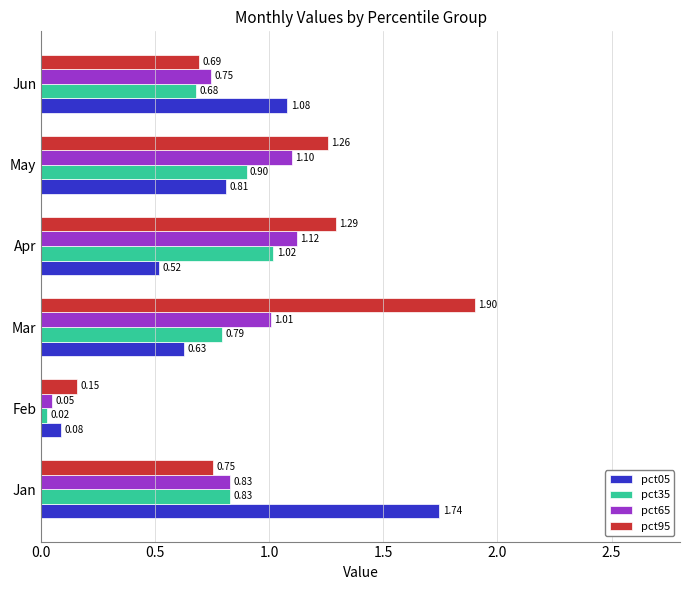

What is the sum of all pct35 values?

4.2